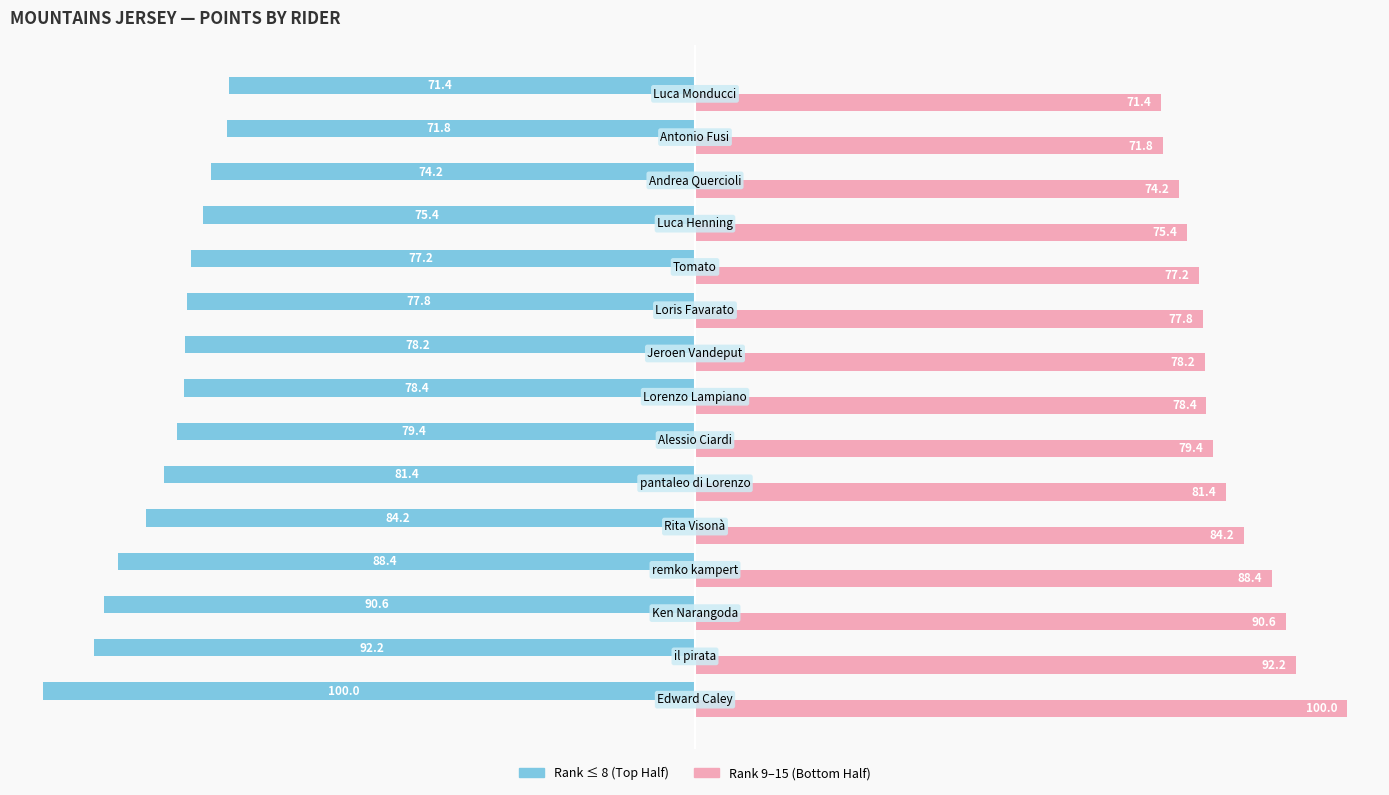

What is the minimum value shown in the chart?

-100.0